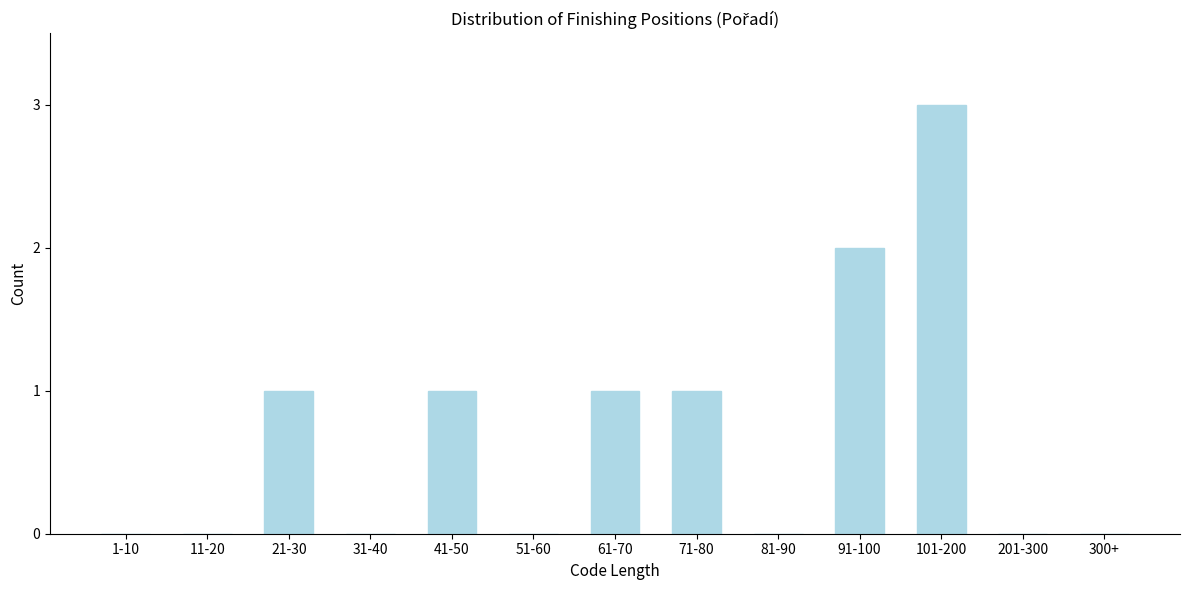

Reading left to right, list all the values displayed in this chart.

1-10=0	11-20=0	21-30=1	31-40=0	41-50=1	51-60=0	61-70=1	71-80=1	81-90=0	91-100=2	101-200=3	201-300=0	300+=0